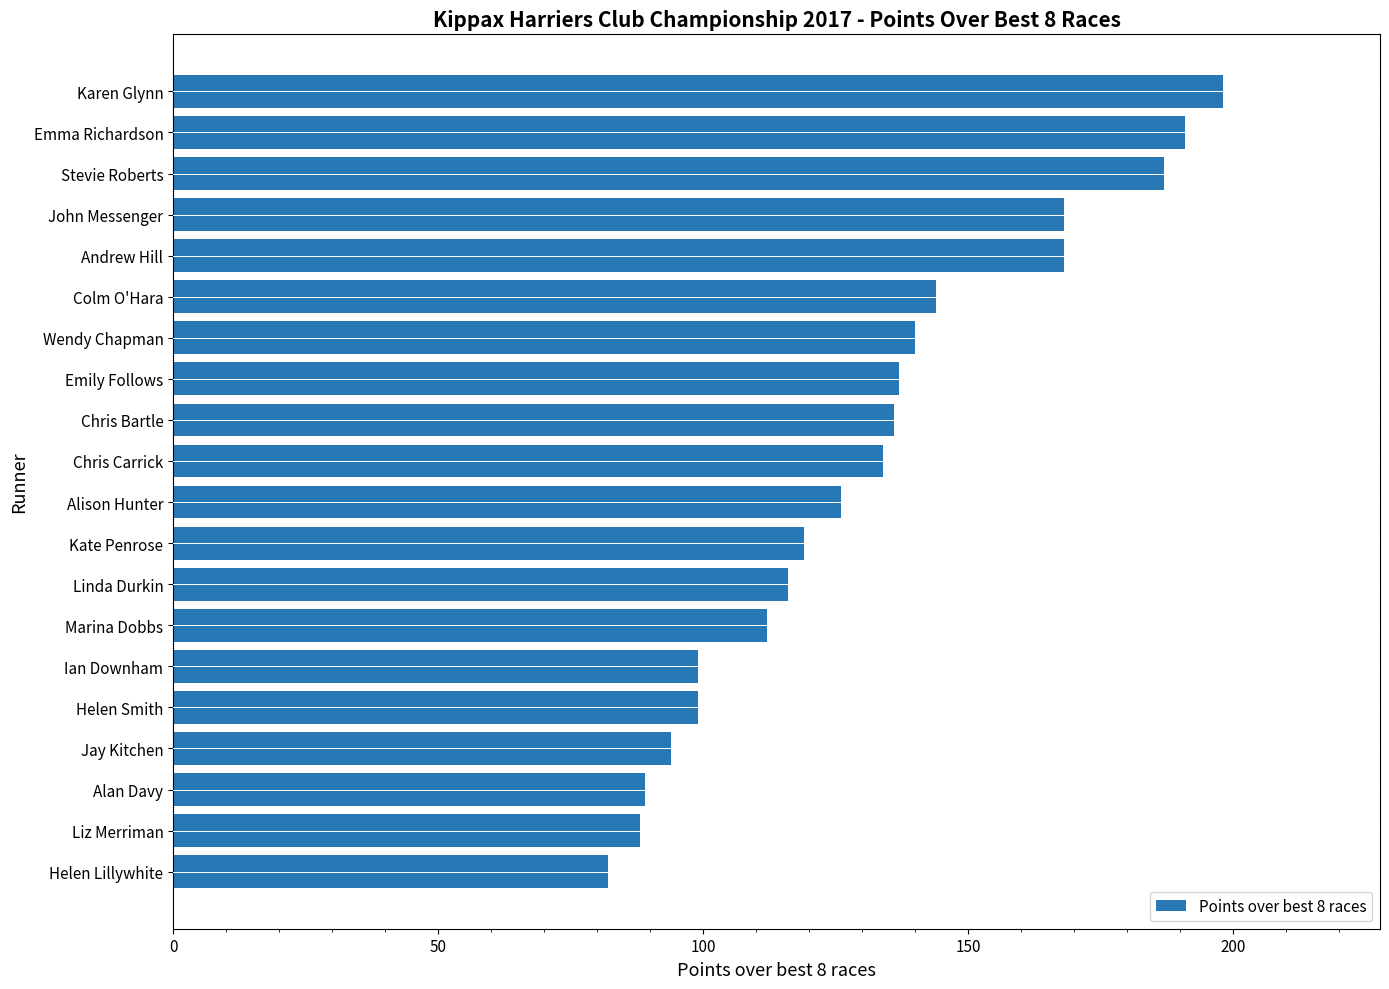

What is the sum of the values at Helen Lillywhite and Chris Carrick?

216